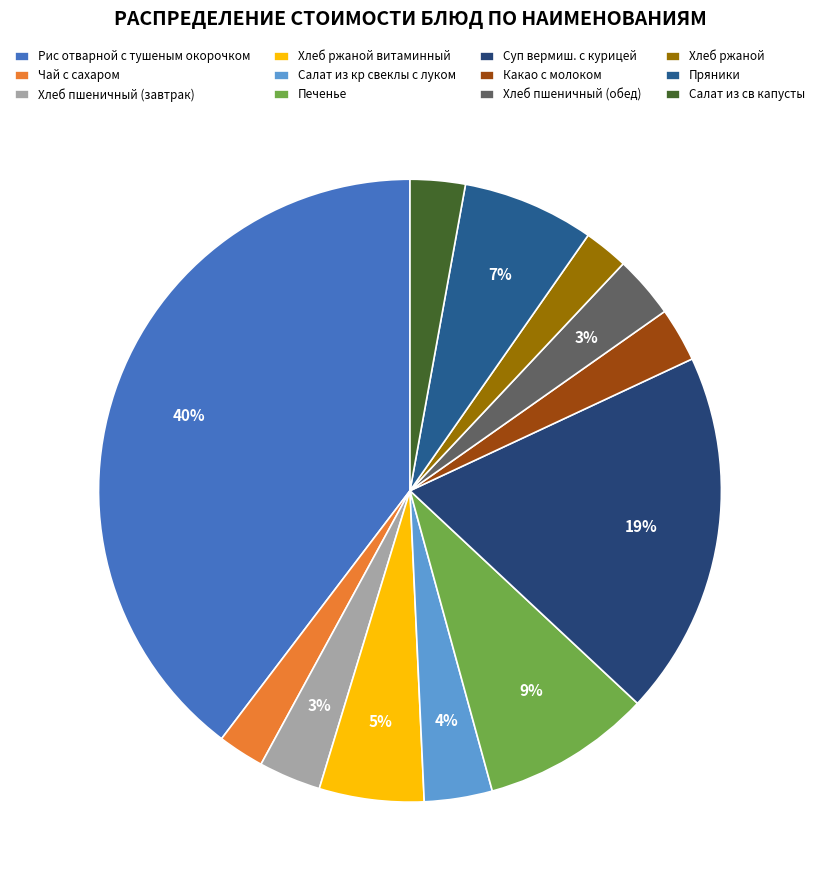

What percentage is the Салат из св капусты slice, to the nearest percent?

3%